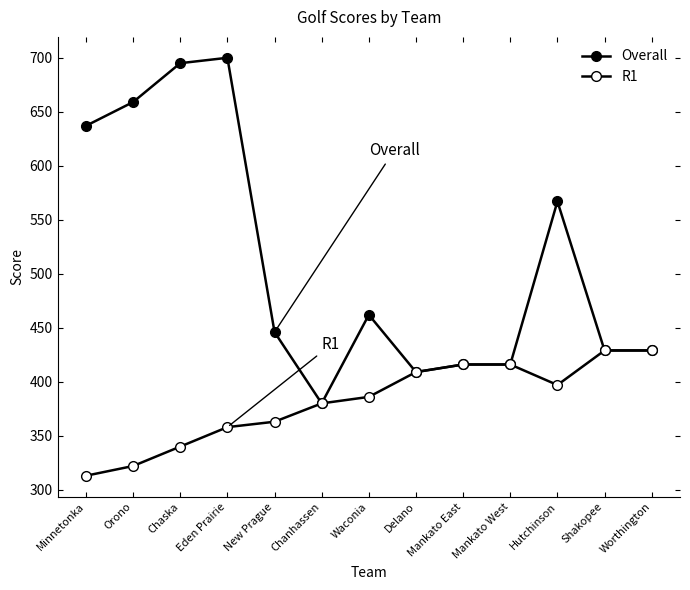

How many lines are shown in the chart?

2